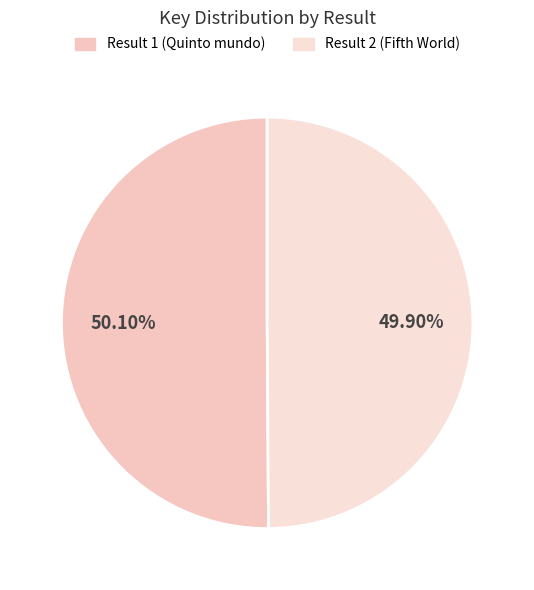

How many segments does this pie chart have?

2